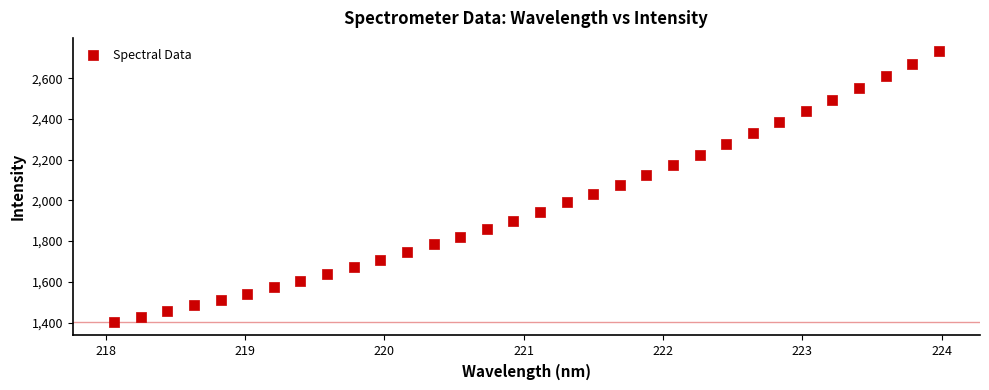

What is the range of Y values (max minus min)?

1328.9